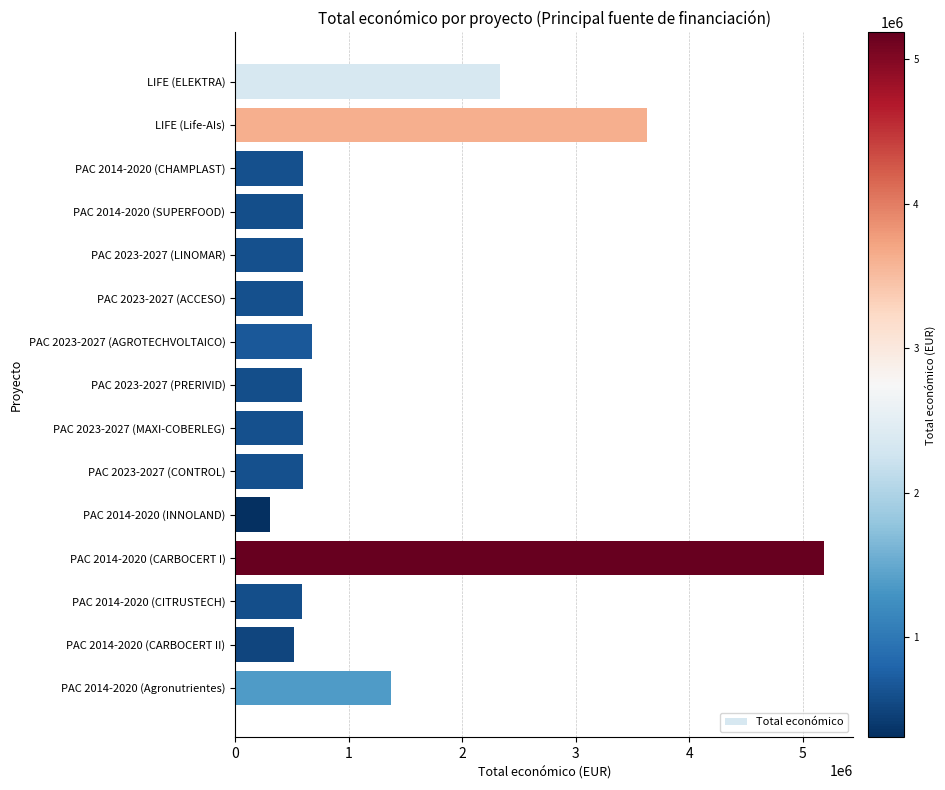

What is the difference between the maximum and minimum values?

4878755